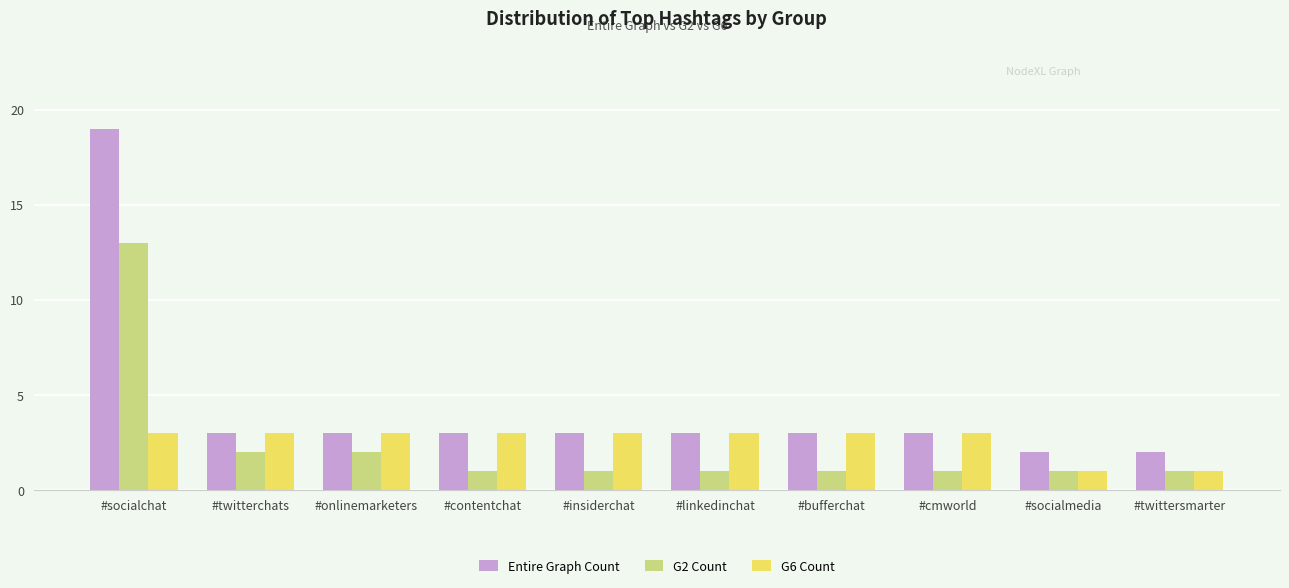

At how many categories does at least one series exceed 17?

1